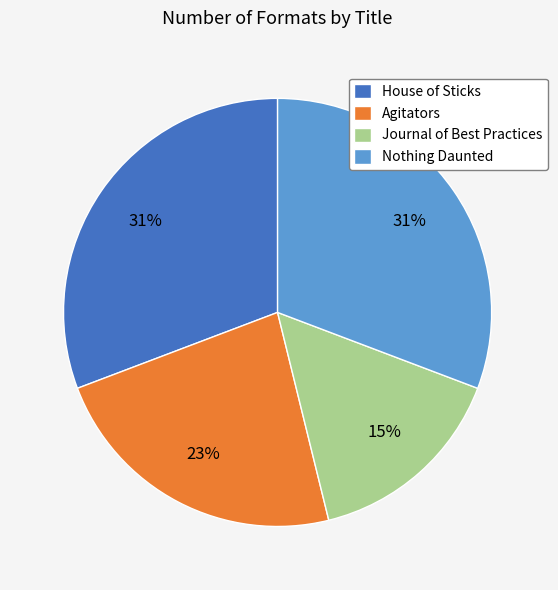

To the nearest percent, what is the combined percentage of Journal of Best Practices and Agitators?

38%